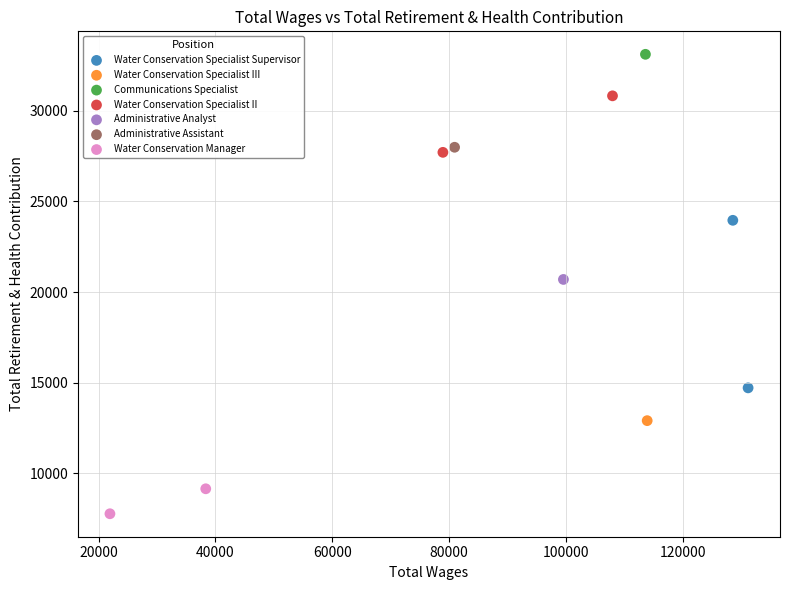

What are all the series names shown in the legend?

Water Conservation Specialist Supervisor, Water Conservation Specialist III, Communications Specialist, Water Conservation Specialist II, Administrative Analyst, Administrative Assistant, Water Conservation Manager